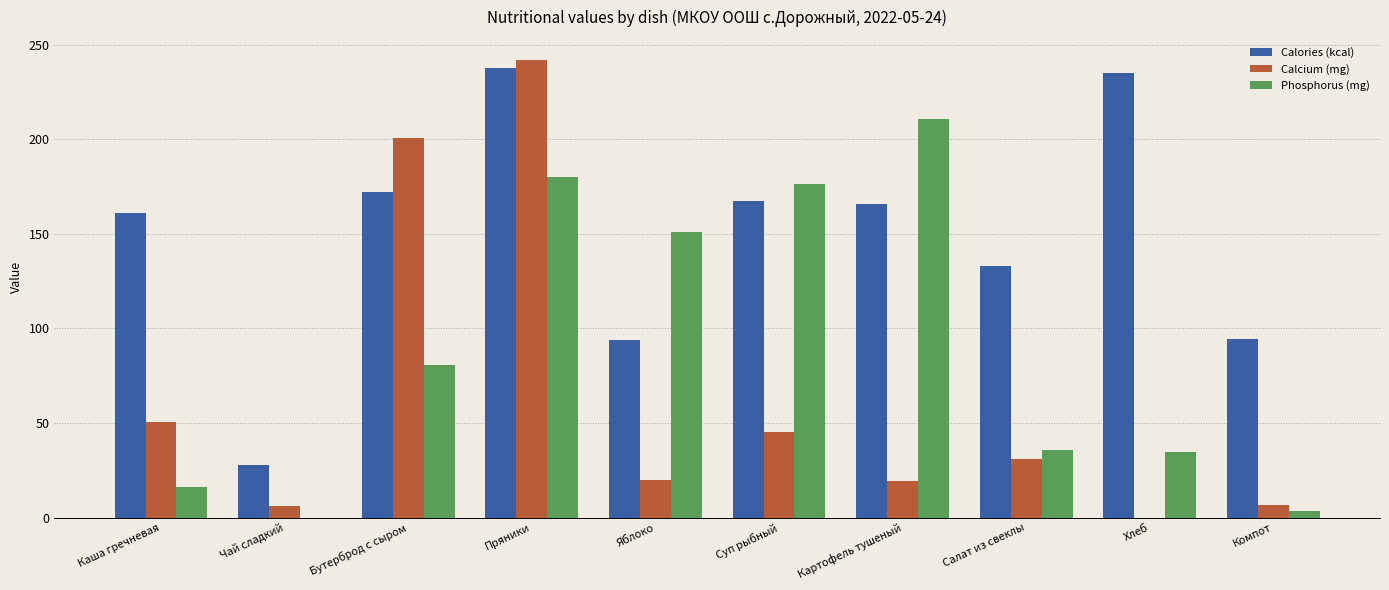

What is the sum of all Calories (kcal) values?

1488.4